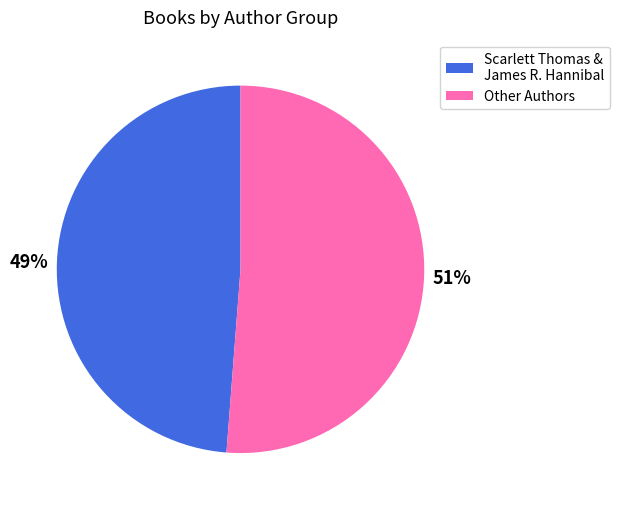

Does any single category account for the majority?

Yes